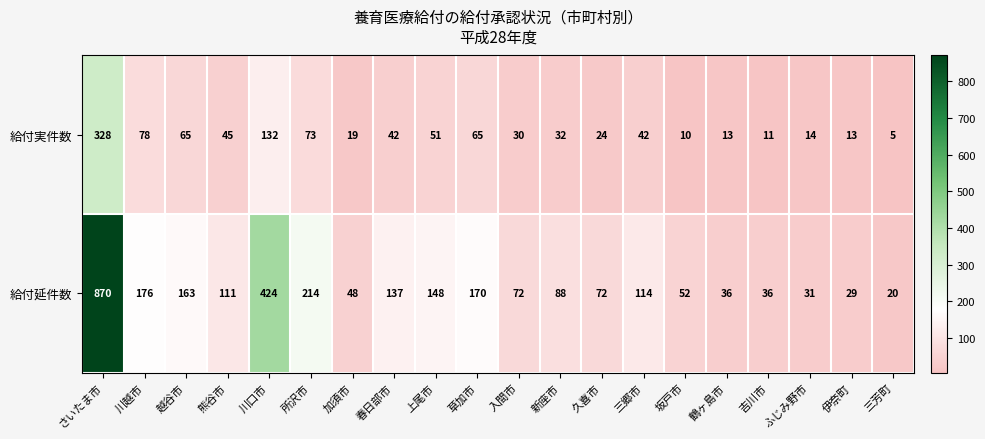

The value of 給付実件数 at 川口市 is 233. True or false?

False